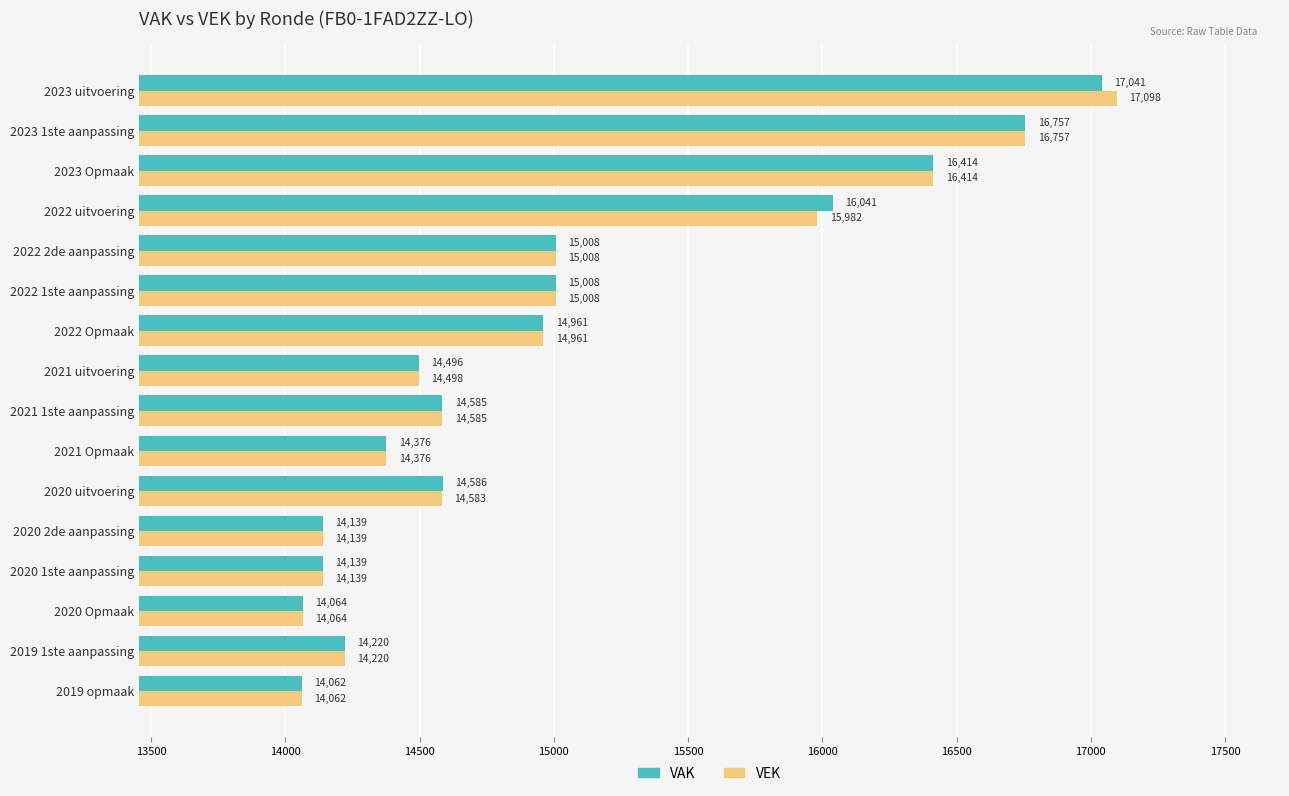

What is the maximum value shown in the chart?

17098